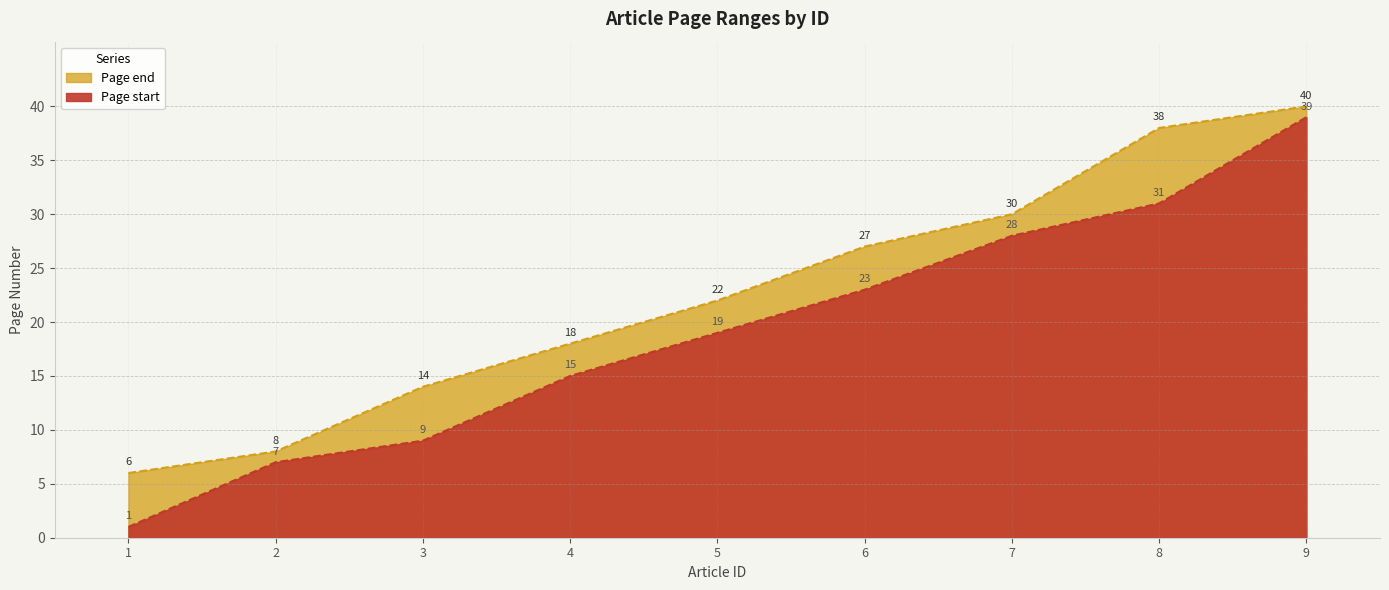

What is the value of the Page end point at the 1st from the left?

6